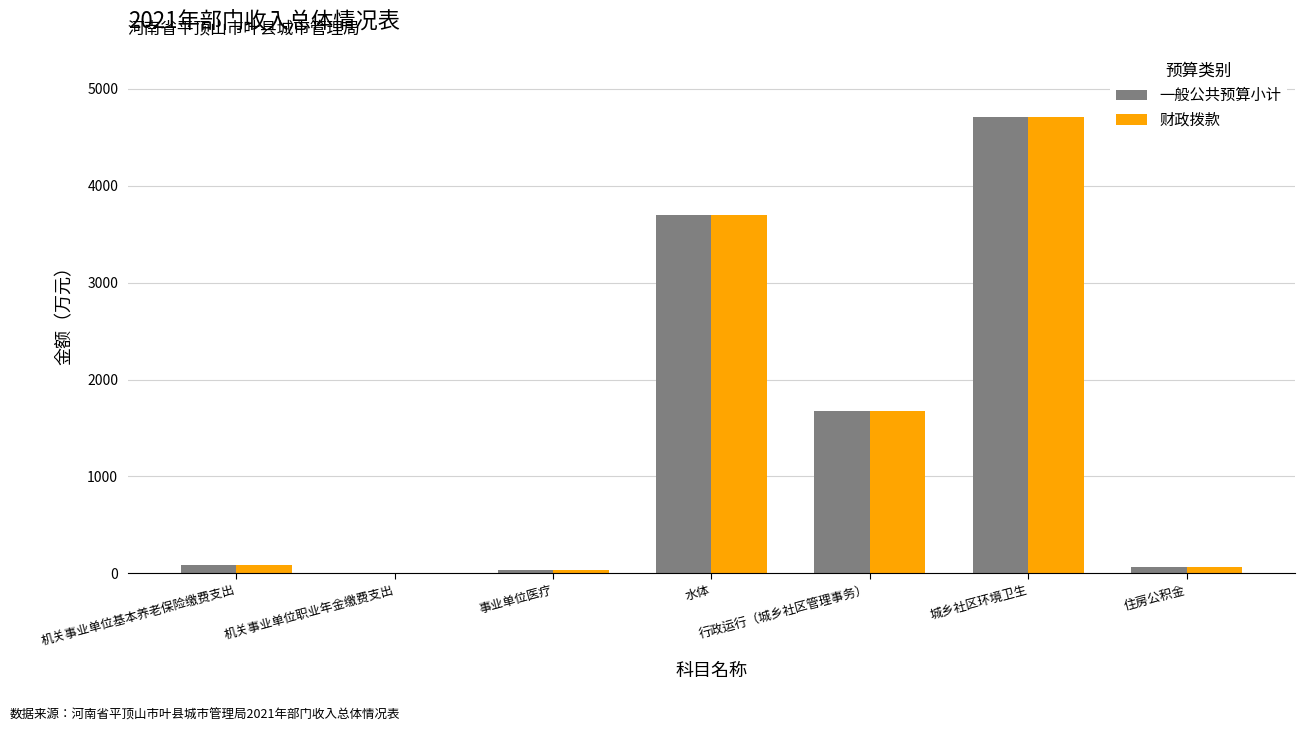

What is the highest value of the 一般公共预算小计 series?

4706.1